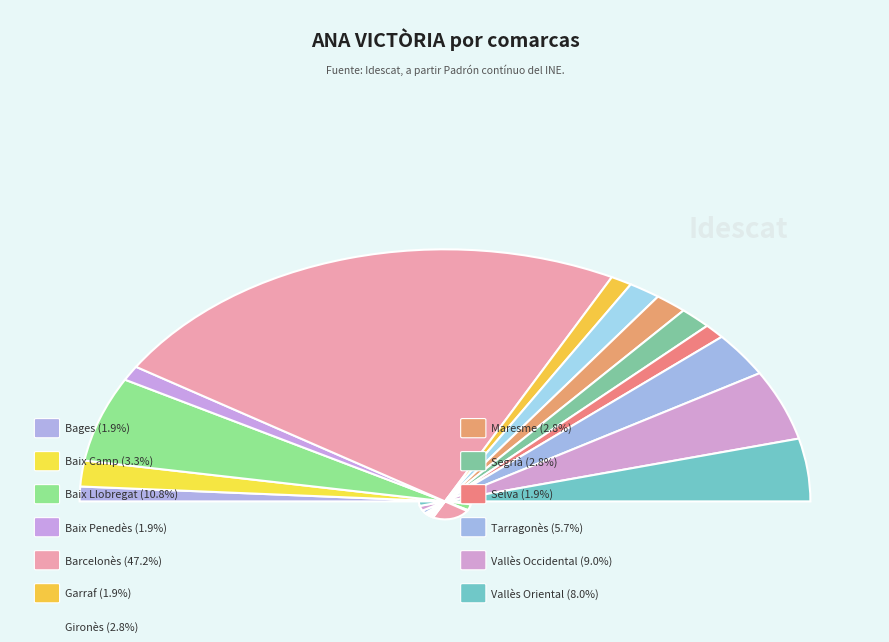

Which category has the smallest portion of the pie?

Bages